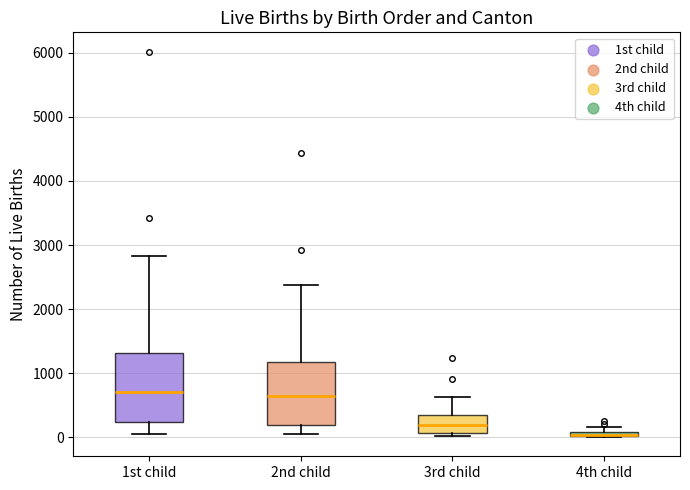

Where is the upper edge of the box for 1st child on the y-axis? The values are not printed on the chart, so give them approximately, as read against the axis.

1300